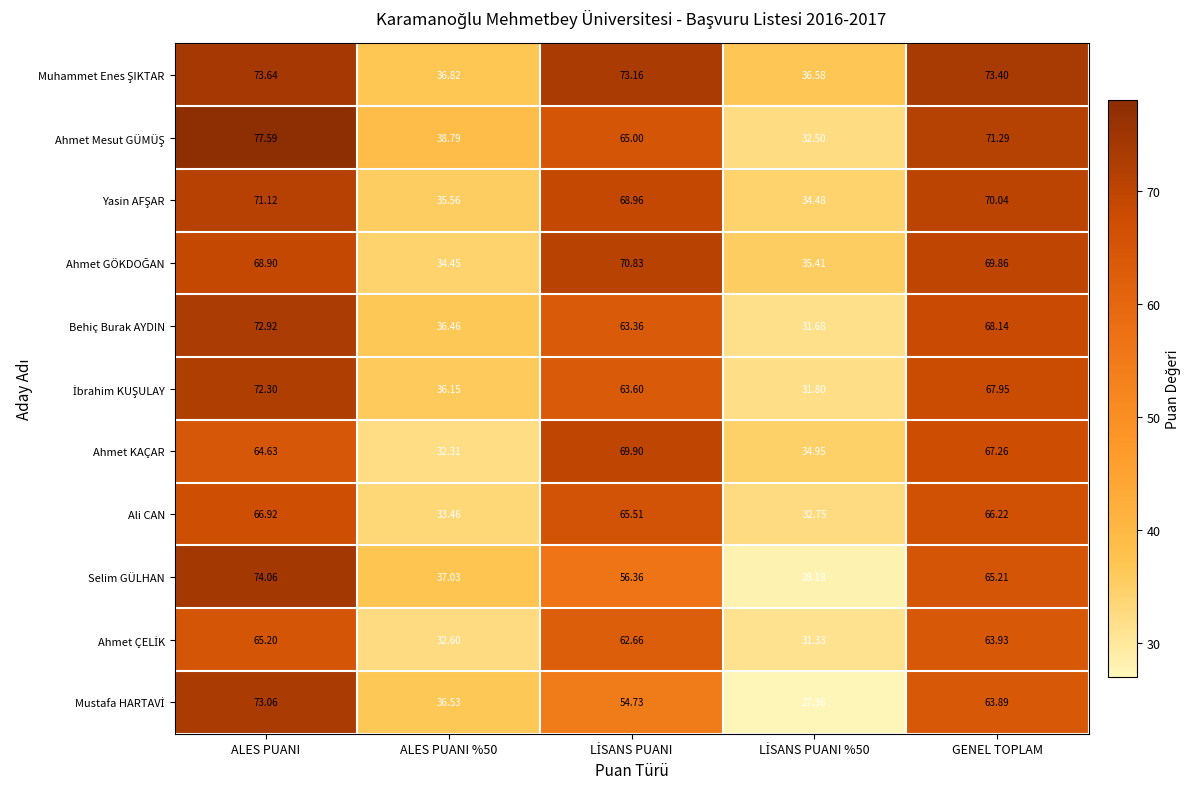

What is the total value across all series at GENEL TOPLAM?

747.2